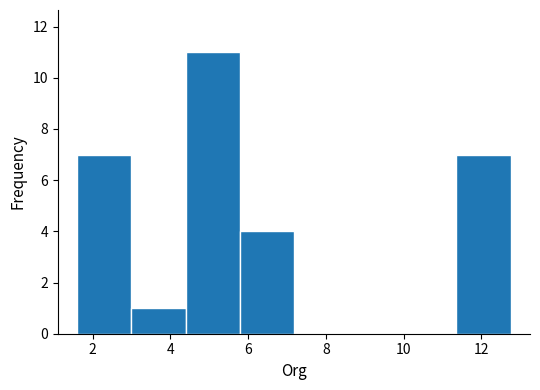

How tall is the bar that spans 3.0 to 4.4 on the x-axis? Neither the bar edges nor the heights are printed on the chart, so give them approximately, as read against the axes.

1